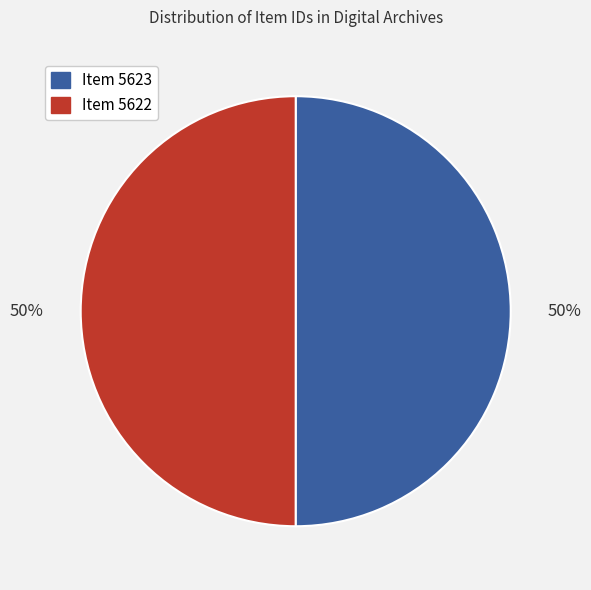

To the nearest percent, what portion does Item 5622 represent?

50%